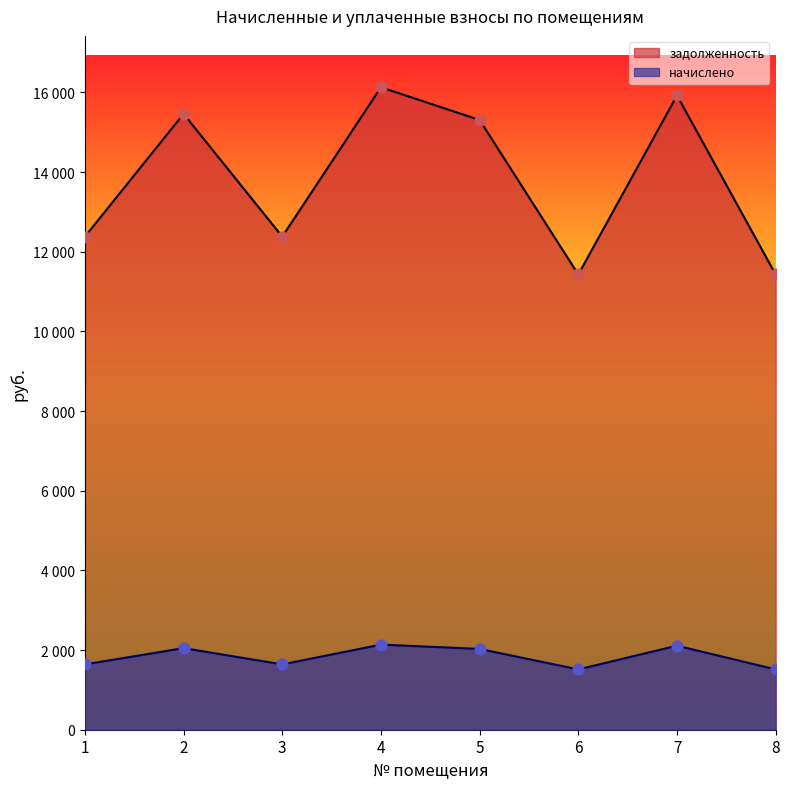

Which series has the largest total across all categories?

задолженность